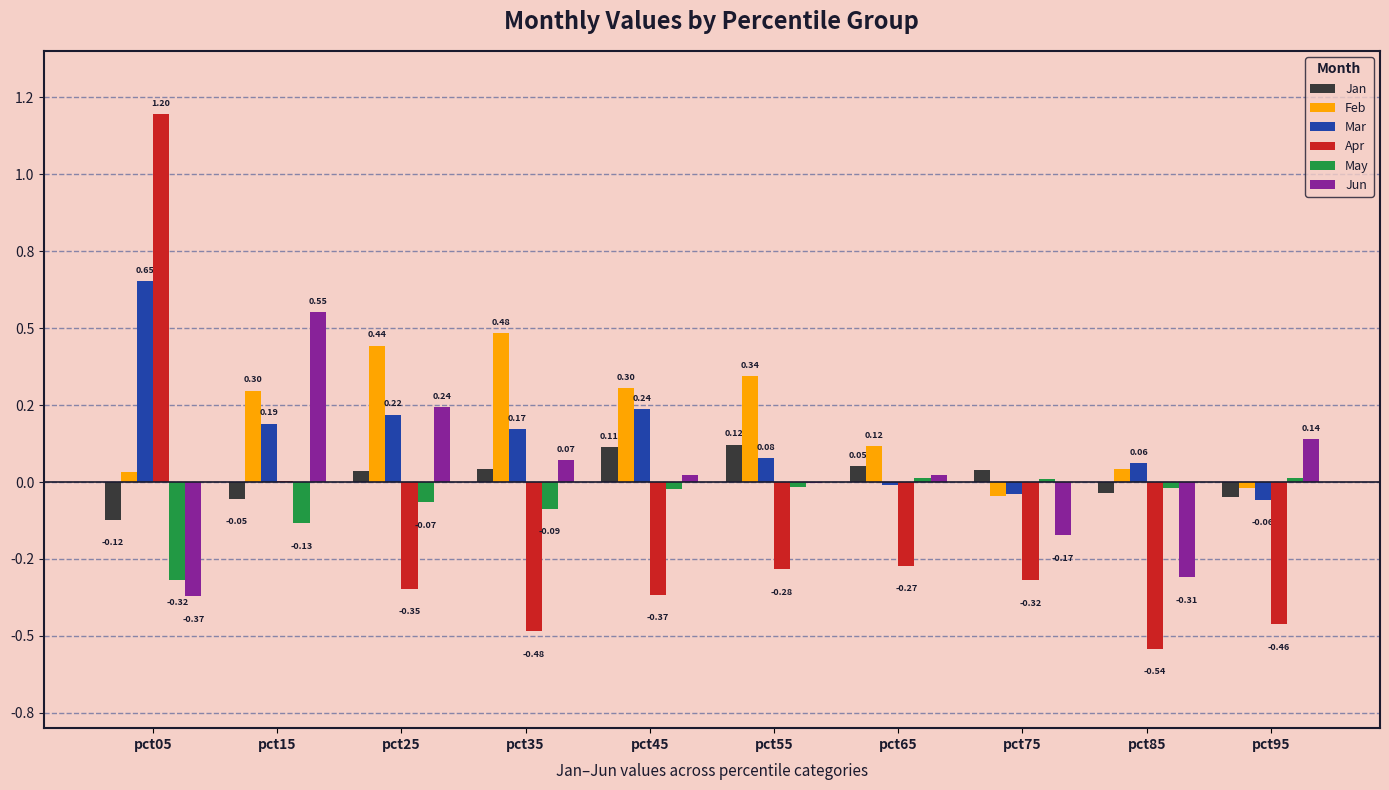

Reading right to left, list all the values displayed in this chart.

Jan: pct95=-0.0	pct85=-0.0	pct75=0.0	pct65=0.1	pct55=0.1	pct45=0.1	pct35=0.0	pct25=0.0	pct15=-0.1	pct05=-0.1
Feb: pct95=-0.0	pct85=0.0	pct75=-0.0	pct65=0.1	pct55=0.3	pct45=0.3	pct35=0.5	pct25=0.4	pct15=0.3	pct05=0.0
Mar: pct95=-0.1	pct85=0.1	pct75=-0.0	pct65=-0.0	pct55=0.1	pct45=0.2	pct35=0.2	pct25=0.2	pct15=0.2	pct05=0.7
Apr: pct95=-0.5	pct85=-0.5	pct75=-0.3	pct65=-0.3	pct55=-0.3	pct45=-0.4	pct35=-0.5	pct25=-0.3	pct15=0.0	pct05=1.2
May: pct95=0.0	pct85=-0.0	pct75=0.0	pct65=0.0	pct55=-0.0	pct45=-0.0	pct35=-0.1	pct25=-0.1	pct15=-0.1	pct05=-0.3
Jun: pct95=0.1	pct85=-0.3	pct75=-0.2	pct65=0.0	pct55=-0.0	pct45=0.0	pct35=0.1	pct25=0.2	pct15=0.6	pct05=-0.4